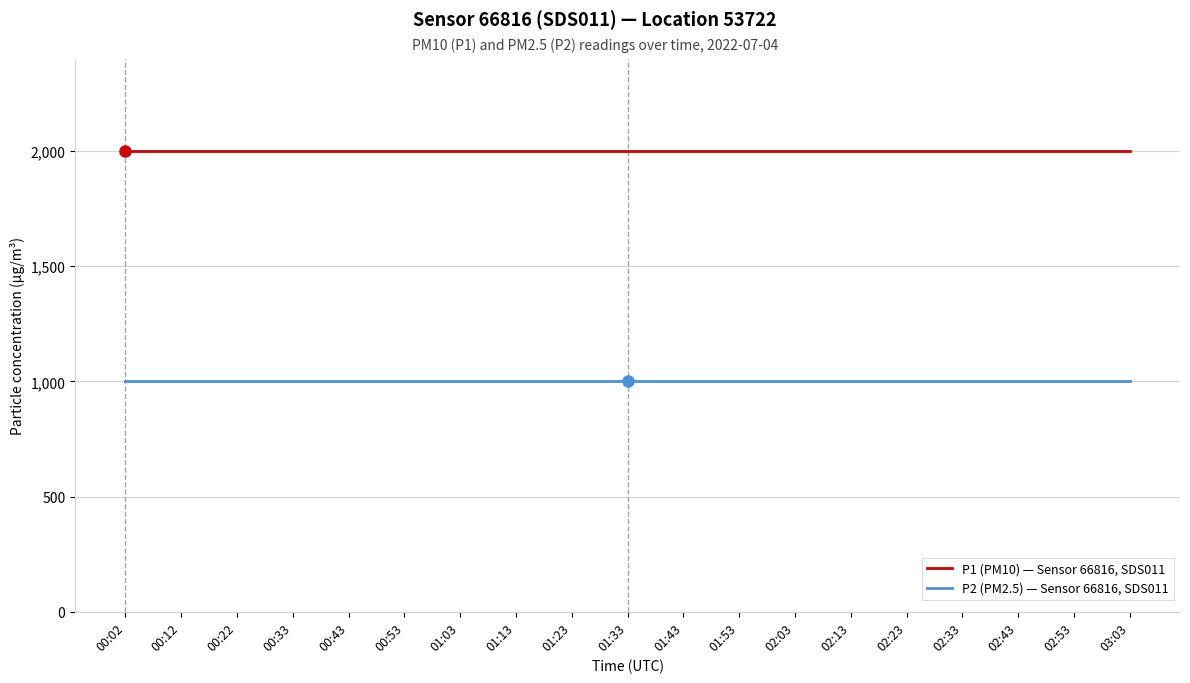

Reading left to right, what are all the values shown in this chart?

P1 (PM10) — Sensor 66816, SDS011: 00:02=1999.9	00:12=1999.9	00:22=1999.9	00:33=1999.9	00:43=1999.9	00:53=1999.9	01:03=1999.9	01:13=1999.9	01:23=1999.9	01:33=1999.9	01:43=1999.9	01:53=1999.9	02:03=1999.9	02:13=1999.9	02:23=1999.9	02:33=1999.9	02:43=1999.9	02:53=1999.9	03:03=1999.9
P2 (PM2.5) — Sensor 66816, SDS011: 00:02=999.9	00:12=999.9	00:22=999.9	00:33=999.9	00:43=999.9	00:53=999.9	01:03=999.9	01:13=999.9	01:23=999.9	01:33=999.9	01:43=999.9	01:53=999.9	02:03=999.9	02:13=999.9	02:23=999.9	02:33=999.9	02:43=999.9	02:53=999.9	03:03=999.9